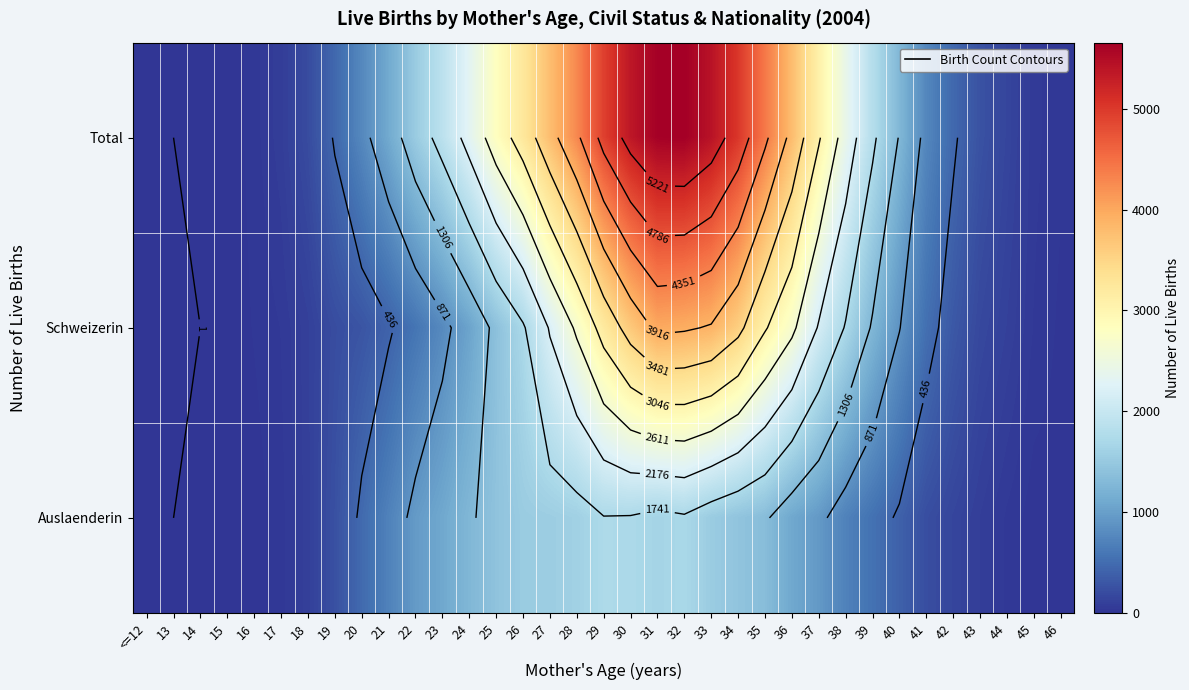

What is the average value of the Schweizerin series?

1335